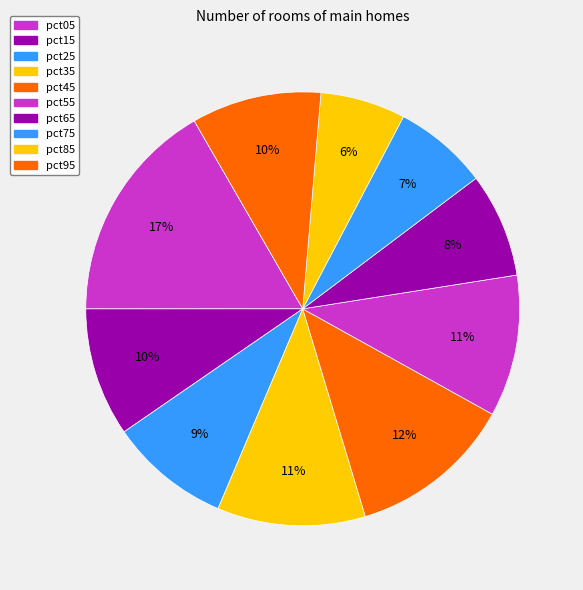

Count the number of slices in the pie.

10